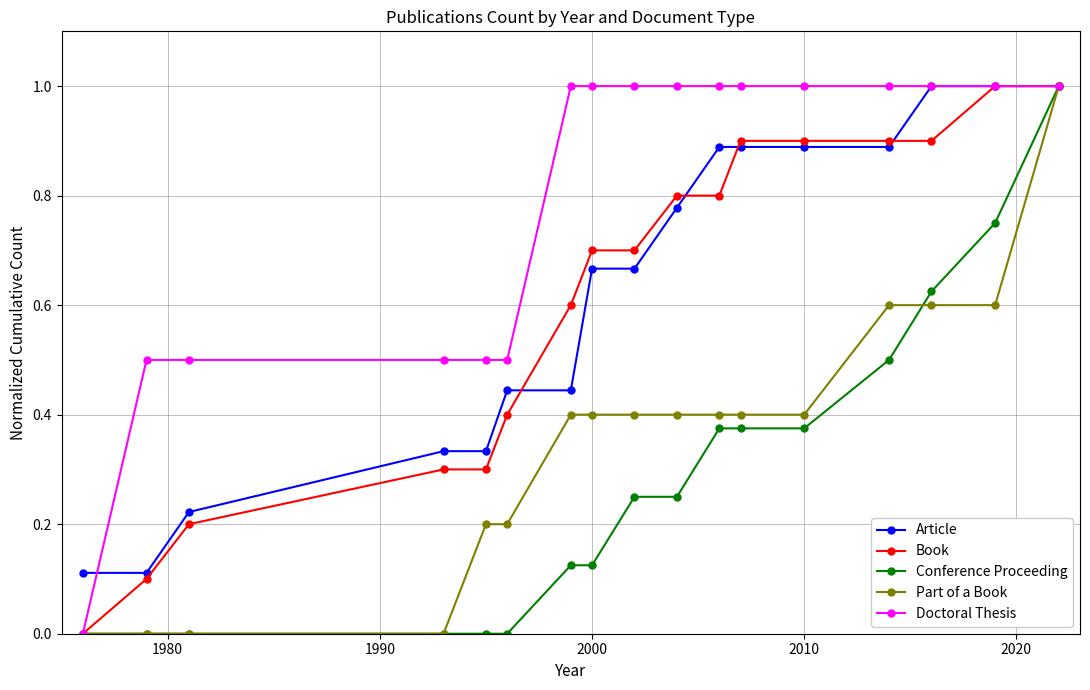

How many data points does each series have?

17